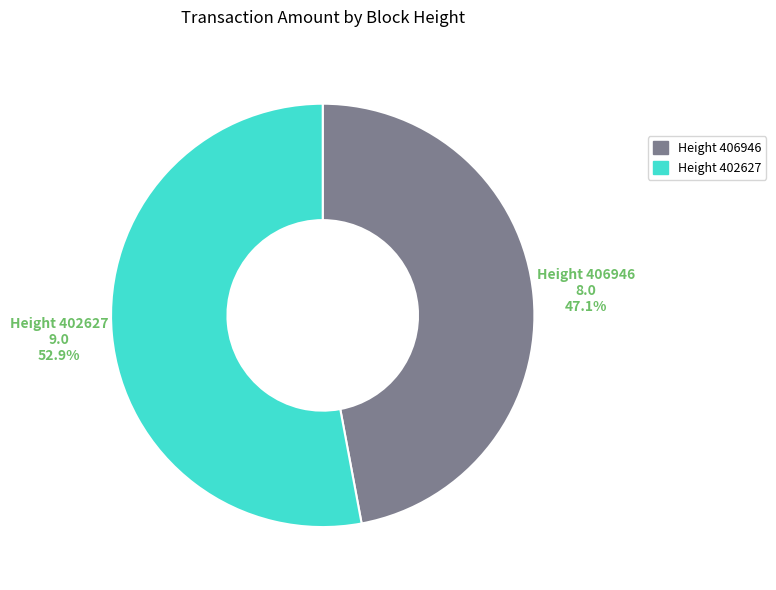

Between Height 406946 and Height 402627, which is larger?

Height 402627